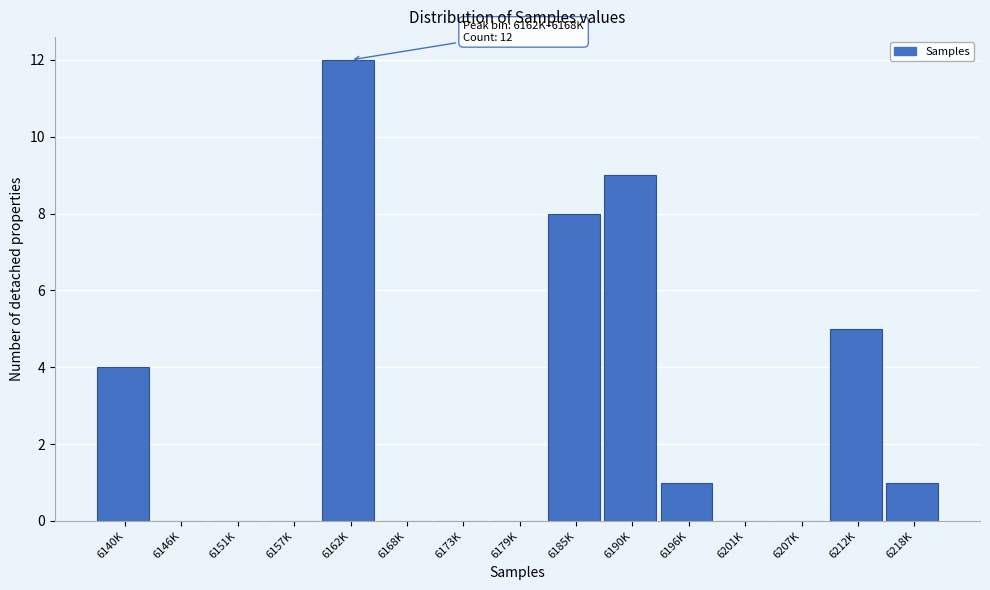

Reading left to right, what are all the values shown in this chart?

6140K=4	6146K=0	6151K=0	6157K=0	6162K=12	6168K=0	6173K=0	6179K=0	6185K=8	6190K=9	6196K=1	6201K=0	6207K=0	6212K=5	6218K=1